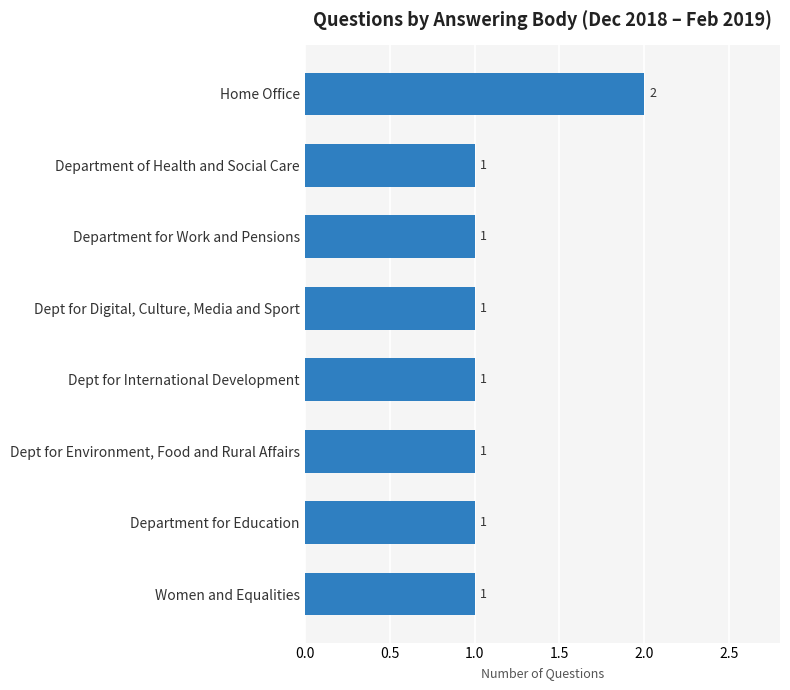

True or false: the data shows 0 at Women and Equalities.

False